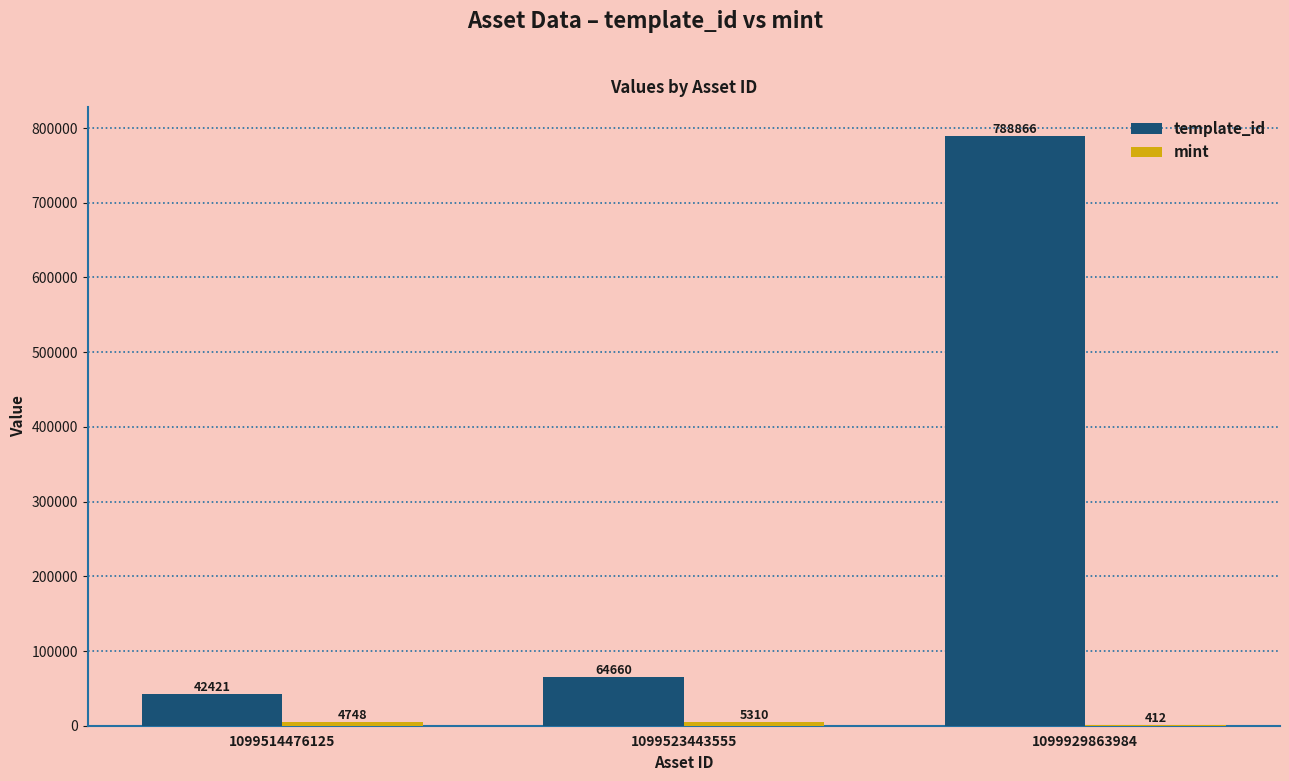

At which category does the chart reach its peak across all series?

1099929863984